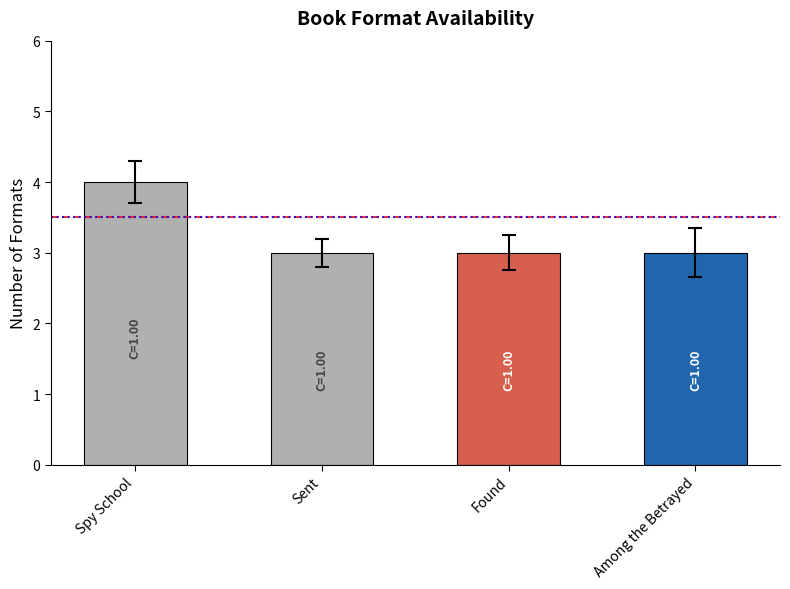

Between Spy School and Sent, which is larger?

Spy School